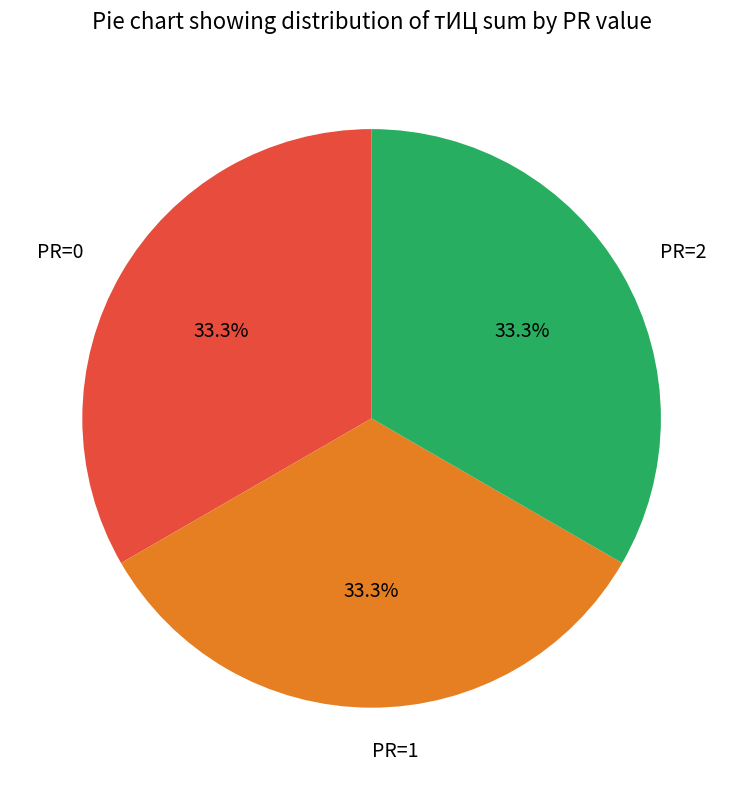

What is the ratio of the value at PR=2 to the value at PR=1?

1.0